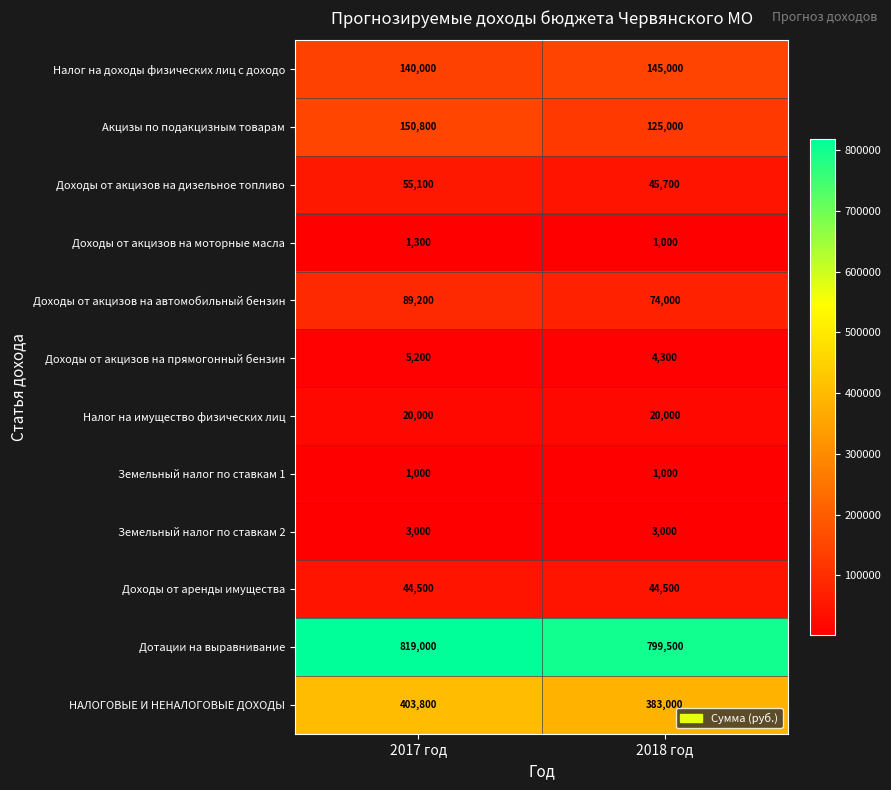

Reading left to right, extract all data points from this chart.

Налог на доходы физических лиц с доходо: 2017 год=140000	2018 год=145000
Акцизы по подакцизным товарам: 2017 год=150800	2018 год=125000
Доходы от акцизов на дизельное топливо: 2017 год=55100	2018 год=45700
Доходы от акцизов на моторные масла: 2017 год=1300	2018 год=1000
Доходы от акцизов на автомобильный бензин: 2017 год=89200	2018 год=74000
Доходы от акцизов на прямогонный бензин: 2017 год=5200	2018 год=4300
Налог на имущество физических лиц: 2017 год=20000	2018 год=20000
Земельный налог по ставкам 1: 2017 год=1000	2018 год=1000
Земельный налог по ставкам 2: 2017 год=3000	2018 год=3000
Доходы от аренды имущества: 2017 год=44500	2018 год=44500
Дотации на выравнивание: 2017 год=819000	2018 год=799500
НАЛОГОВЫЕ И НЕНАЛОГОВЫЕ ДОХОДЫ: 2017 год=403800	2018 год=383000